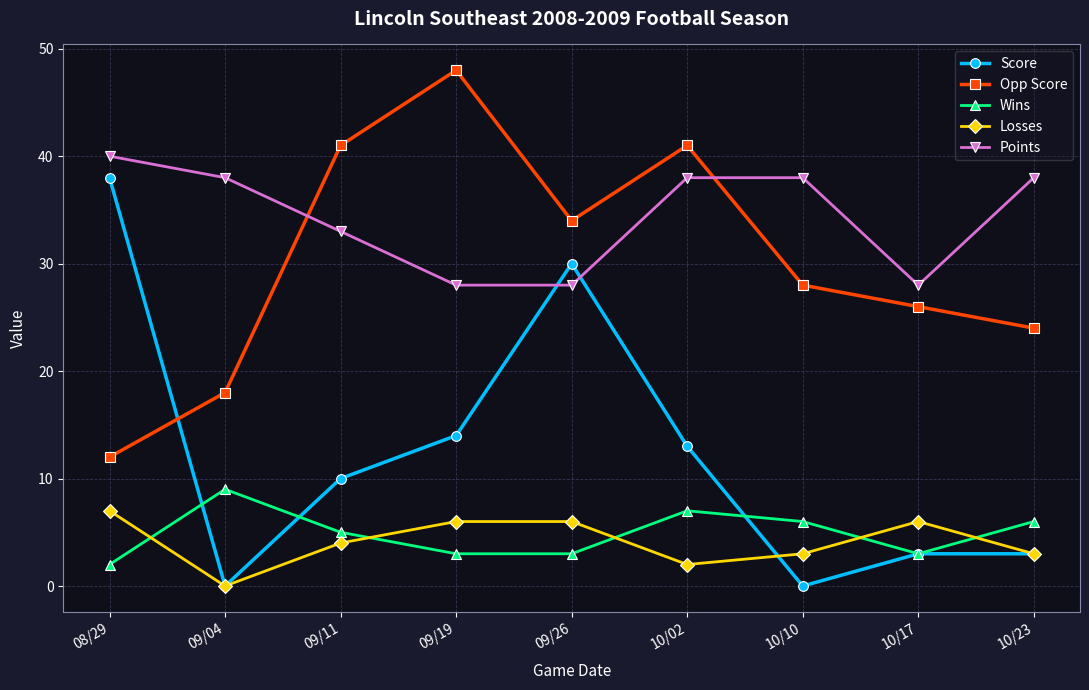

At which category does Score reach its first local peak?

09/26